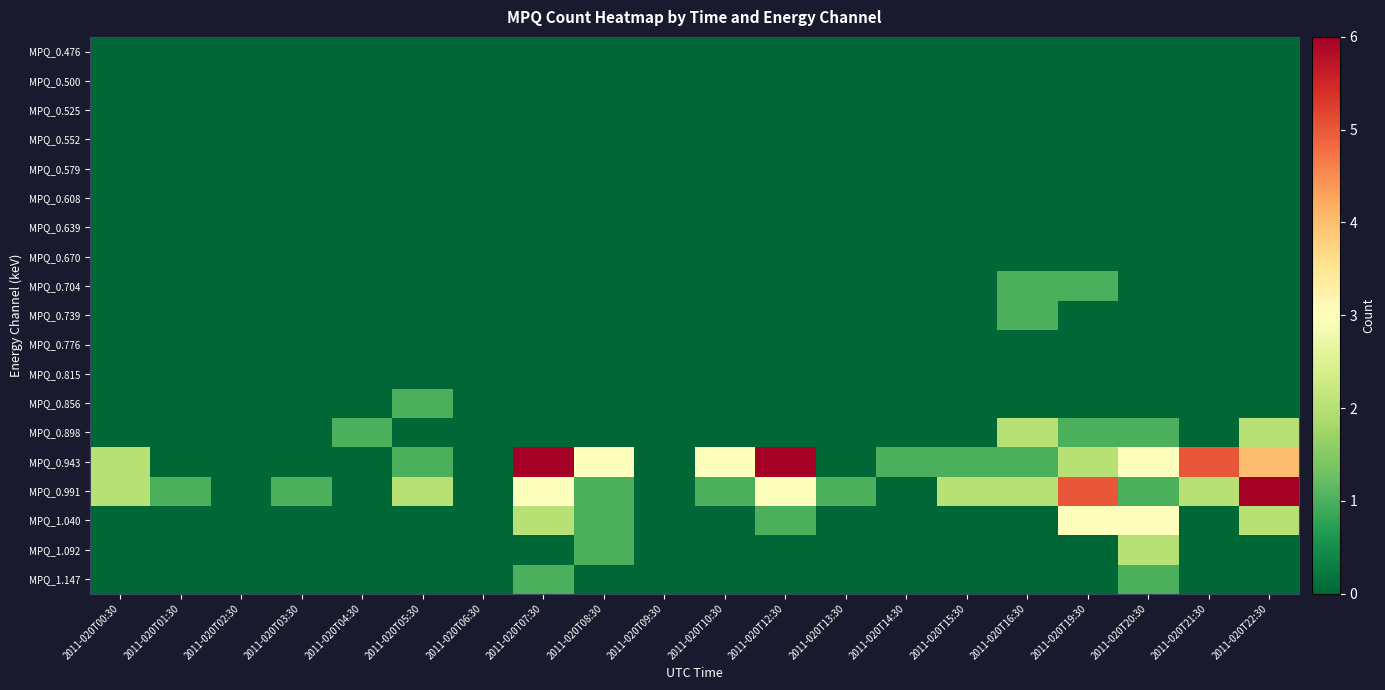

Reading left to right, transcribe all the data shown in this chart.

MPQ_0.476: 2011-020T00:30=0	2011-020T01:30=0	2011-020T02:30=0	2011-020T03:30=0	2011-020T04:30=0	2011-020T05:30=0	2011-020T06:30=0	2011-020T07:30=0	2011-020T08:30=0	2011-020T09:30=0	2011-020T10:30=0	2011-020T12:30=0	2011-020T13:30=0	2011-020T14:30=0	2011-020T15:30=0	2011-020T16:30=0	2011-020T19:30=0	2011-020T20:30=0	2011-020T21:30=0	2011-020T22:30=0
MPQ_0.500: 2011-020T00:30=0	2011-020T01:30=0	2011-020T02:30=0	2011-020T03:30=0	2011-020T04:30=0	2011-020T05:30=0	2011-020T06:30=0	2011-020T07:30=0	2011-020T08:30=0	2011-020T09:30=0	2011-020T10:30=0	2011-020T12:30=0	2011-020T13:30=0	2011-020T14:30=0	2011-020T15:30=0	2011-020T16:30=0	2011-020T19:30=0	2011-020T20:30=0	2011-020T21:30=0	2011-020T22:30=0
MPQ_0.525: 2011-020T00:30=0	2011-020T01:30=0	2011-020T02:30=0	2011-020T03:30=0	2011-020T04:30=0	2011-020T05:30=0	2011-020T06:30=0	2011-020T07:30=0	2011-020T08:30=0	2011-020T09:30=0	2011-020T10:30=0	2011-020T12:30=0	2011-020T13:30=0	2011-020T14:30=0	2011-020T15:30=0	2011-020T16:30=0	2011-020T19:30=0	2011-020T20:30=0	2011-020T21:30=0	2011-020T22:30=0
MPQ_0.552: 2011-020T00:30=0	2011-020T01:30=0	2011-020T02:30=0	2011-020T03:30=0	2011-020T04:30=0	2011-020T05:30=0	2011-020T06:30=0	2011-020T07:30=0	2011-020T08:30=0	2011-020T09:30=0	2011-020T10:30=0	2011-020T12:30=0	2011-020T13:30=0	2011-020T14:30=0	2011-020T15:30=0	2011-020T16:30=0	2011-020T19:30=0	2011-020T20:30=0	2011-020T21:30=0	2011-020T22:30=0
MPQ_0.579: 2011-020T00:30=0	2011-020T01:30=0	2011-020T02:30=0	2011-020T03:30=0	2011-020T04:30=0	2011-020T05:30=0	2011-020T06:30=0	2011-020T07:30=0	2011-020T08:30=0	2011-020T09:30=0	2011-020T10:30=0	2011-020T12:30=0	2011-020T13:30=0	2011-020T14:30=0	2011-020T15:30=0	2011-020T16:30=0	2011-020T19:30=0	2011-020T20:30=0	2011-020T21:30=0	2011-020T22:30=0
MPQ_0.608: 2011-020T00:30=0	2011-020T01:30=0	2011-020T02:30=0	2011-020T03:30=0	2011-020T04:30=0	2011-020T05:30=0	2011-020T06:30=0	2011-020T07:30=0	2011-020T08:30=0	2011-020T09:30=0	2011-020T10:30=0	2011-020T12:30=0	2011-020T13:30=0	2011-020T14:30=0	2011-020T15:30=0	2011-020T16:30=0	2011-020T19:30=0	2011-020T20:30=0	2011-020T21:30=0	2011-020T22:30=0
MPQ_0.639: 2011-020T00:30=0	2011-020T01:30=0	2011-020T02:30=0	2011-020T03:30=0	2011-020T04:30=0	2011-020T05:30=0	2011-020T06:30=0	2011-020T07:30=0	2011-020T08:30=0	2011-020T09:30=0	2011-020T10:30=0	2011-020T12:30=0	2011-020T13:30=0	2011-020T14:30=0	2011-020T15:30=0	2011-020T16:30=0	2011-020T19:30=0	2011-020T20:30=0	2011-020T21:30=0	2011-020T22:30=0
MPQ_0.670: 2011-020T00:30=0	2011-020T01:30=0	2011-020T02:30=0	2011-020T03:30=0	2011-020T04:30=0	2011-020T05:30=0	2011-020T06:30=0	2011-020T07:30=0	2011-020T08:30=0	2011-020T09:30=0	2011-020T10:30=0	2011-020T12:30=0	2011-020T13:30=0	2011-020T14:30=0	2011-020T15:30=0	2011-020T16:30=0	2011-020T19:30=0	2011-020T20:30=0	2011-020T21:30=0	2011-020T22:30=0
MPQ_0.704: 2011-020T00:30=0	2011-020T01:30=0	2011-020T02:30=0	2011-020T03:30=0	2011-020T04:30=0	2011-020T05:30=0	2011-020T06:30=0	2011-020T07:30=0	2011-020T08:30=0	2011-020T09:30=0	2011-020T10:30=0	2011-020T12:30=0	2011-020T13:30=0	2011-020T14:30=0	2011-020T15:30=0	2011-020T16:30=1	2011-020T19:30=1	2011-020T20:30=0	2011-020T21:30=0	2011-020T22:30=0
MPQ_0.739: 2011-020T00:30=0	2011-020T01:30=0	2011-020T02:30=0	2011-020T03:30=0	2011-020T04:30=0	2011-020T05:30=0	2011-020T06:30=0	2011-020T07:30=0	2011-020T08:30=0	2011-020T09:30=0	2011-020T10:30=0	2011-020T12:30=0	2011-020T13:30=0	2011-020T14:30=0	2011-020T15:30=0	2011-020T16:30=1	2011-020T19:30=0	2011-020T20:30=0	2011-020T21:30=0	2011-020T22:30=0
MPQ_0.776: 2011-020T00:30=0	2011-020T01:30=0	2011-020T02:30=0	2011-020T03:30=0	2011-020T04:30=0	2011-020T05:30=0	2011-020T06:30=0	2011-020T07:30=0	2011-020T08:30=0	2011-020T09:30=0	2011-020T10:30=0	2011-020T12:30=0	2011-020T13:30=0	2011-020T14:30=0	2011-020T15:30=0	2011-020T16:30=0	2011-020T19:30=0	2011-020T20:30=0	2011-020T21:30=0	2011-020T22:30=0
MPQ_0.815: 2011-020T00:30=0	2011-020T01:30=0	2011-020T02:30=0	2011-020T03:30=0	2011-020T04:30=0	2011-020T05:30=0	2011-020T06:30=0	2011-020T07:30=0	2011-020T08:30=0	2011-020T09:30=0	2011-020T10:30=0	2011-020T12:30=0	2011-020T13:30=0	2011-020T14:30=0	2011-020T15:30=0	2011-020T16:30=0	2011-020T19:30=0	2011-020T20:30=0	2011-020T21:30=0	2011-020T22:30=0
MPQ_0.856: 2011-020T00:30=0	2011-020T01:30=0	2011-020T02:30=0	2011-020T03:30=0	2011-020T04:30=0	2011-020T05:30=1	2011-020T06:30=0	2011-020T07:30=0	2011-020T08:30=0	2011-020T09:30=0	2011-020T10:30=0	2011-020T12:30=0	2011-020T13:30=0	2011-020T14:30=0	2011-020T15:30=0	2011-020T16:30=0	2011-020T19:30=0	2011-020T20:30=0	2011-020T21:30=0	2011-020T22:30=0
MPQ_0.898: 2011-020T00:30=0	2011-020T01:30=0	2011-020T02:30=0	2011-020T03:30=0	2011-020T04:30=1	2011-020T05:30=0	2011-020T06:30=0	2011-020T07:30=0	2011-020T08:30=0	2011-020T09:30=0	2011-020T10:30=0	2011-020T12:30=0	2011-020T13:30=0	2011-020T14:30=0	2011-020T15:30=0	2011-020T16:30=2	2011-020T19:30=1	2011-020T20:30=1	2011-020T21:30=0	2011-020T22:30=2
MPQ_0.943: 2011-020T00:30=2	2011-020T01:30=0	2011-020T02:30=0	2011-020T03:30=0	2011-020T04:30=0	2011-020T05:30=1	2011-020T06:30=0	2011-020T07:30=6	2011-020T08:30=3	2011-020T09:30=0	2011-020T10:30=3	2011-020T12:30=6	2011-020T13:30=0	2011-020T14:30=1	2011-020T15:30=1	2011-020T16:30=1	2011-020T19:30=2	2011-020T20:30=3	2011-020T21:30=5	2011-020T22:30=4
MPQ_0.991: 2011-020T00:30=2	2011-020T01:30=1	2011-020T02:30=0	2011-020T03:30=1	2011-020T04:30=0	2011-020T05:30=2	2011-020T06:30=0	2011-020T07:30=3	2011-020T08:30=1	2011-020T09:30=0	2011-020T10:30=1	2011-020T12:30=3	2011-020T13:30=1	2011-020T14:30=0	2011-020T15:30=2	2011-020T16:30=2	2011-020T19:30=5	2011-020T20:30=1	2011-020T21:30=2	2011-020T22:30=6
MPQ_1.040: 2011-020T00:30=0	2011-020T01:30=0	2011-020T02:30=0	2011-020T03:30=0	2011-020T04:30=0	2011-020T05:30=0	2011-020T06:30=0	2011-020T07:30=2	2011-020T08:30=1	2011-020T09:30=0	2011-020T10:30=0	2011-020T12:30=1	2011-020T13:30=0	2011-020T14:30=0	2011-020T15:30=0	2011-020T16:30=0	2011-020T19:30=3	2011-020T20:30=3	2011-020T21:30=0	2011-020T22:30=2
MPQ_1.092: 2011-020T00:30=0	2011-020T01:30=0	2011-020T02:30=0	2011-020T03:30=0	2011-020T04:30=0	2011-020T05:30=0	2011-020T06:30=0	2011-020T07:30=0	2011-020T08:30=1	2011-020T09:30=0	2011-020T10:30=0	2011-020T12:30=0	2011-020T13:30=0	2011-020T14:30=0	2011-020T15:30=0	2011-020T16:30=0	2011-020T19:30=0	2011-020T20:30=2	2011-020T21:30=0	2011-020T22:30=0
MPQ_1.147: 2011-020T00:30=0	2011-020T01:30=0	2011-020T02:30=0	2011-020T03:30=0	2011-020T04:30=0	2011-020T05:30=0	2011-020T06:30=0	2011-020T07:30=1	2011-020T08:30=0	2011-020T09:30=0	2011-020T10:30=0	2011-020T12:30=0	2011-020T13:30=0	2011-020T14:30=0	2011-020T15:30=0	2011-020T16:30=0	2011-020T19:30=0	2011-020T20:30=1	2011-020T21:30=0	2011-020T22:30=0